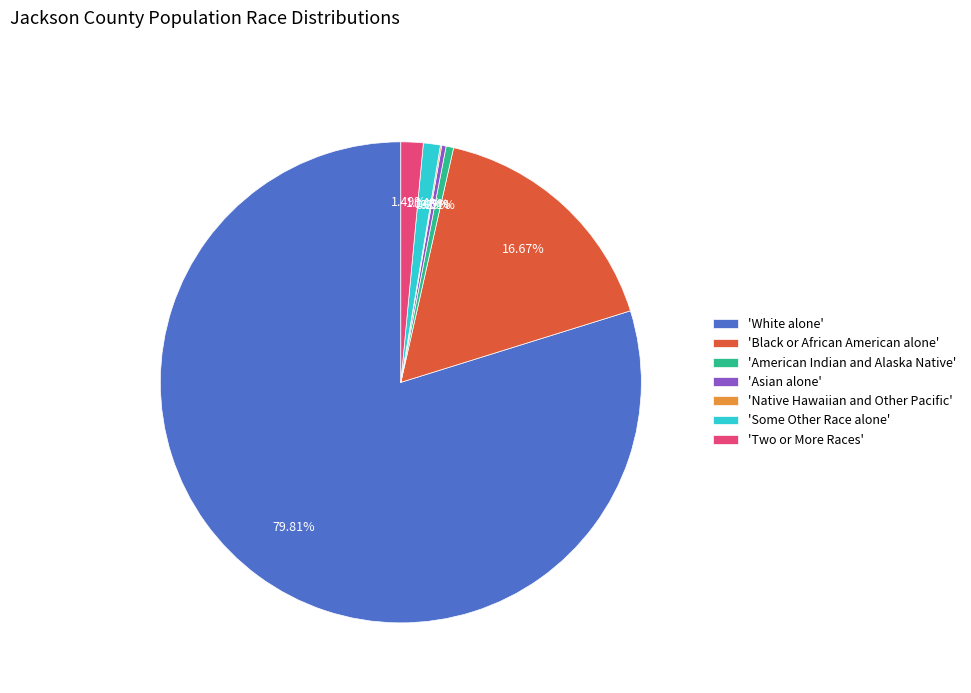

Between 'Black or African American alone' and 'White alone', which is larger?

'White alone'